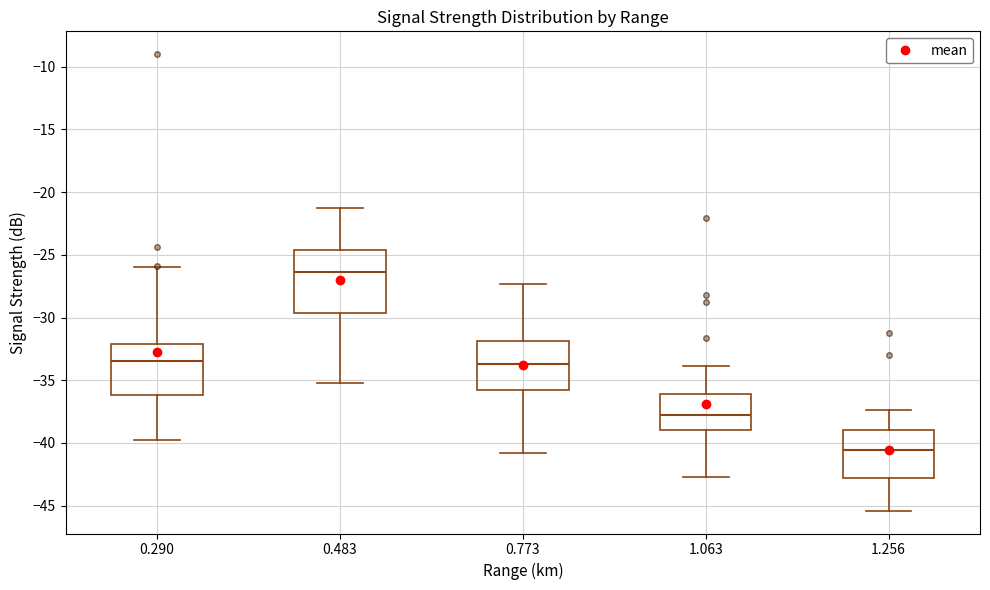

Reading left to right, read every box against the y-axis: the position of its median line, the range the box covers, and the ends of its whiskers. The values are not printed on the chart, so give them approximately, as read against the axis.

0.290: median -33.5, box -36.0 to -32.0, whiskers -40.0 to -26.0
0.483: median -26.5, box -29.5 to -24.5, whiskers -35.0 to -21.5
0.773: median -33.5, box -36.0 to -32.0, whiskers -41.0 to -27.5
1.063: median -38.0, box -39.0 to -36.0, whiskers -42.5 to -34.0
1.256: median -40.5, box -43.0 to -39.0, whiskers -45.5 to -37.5